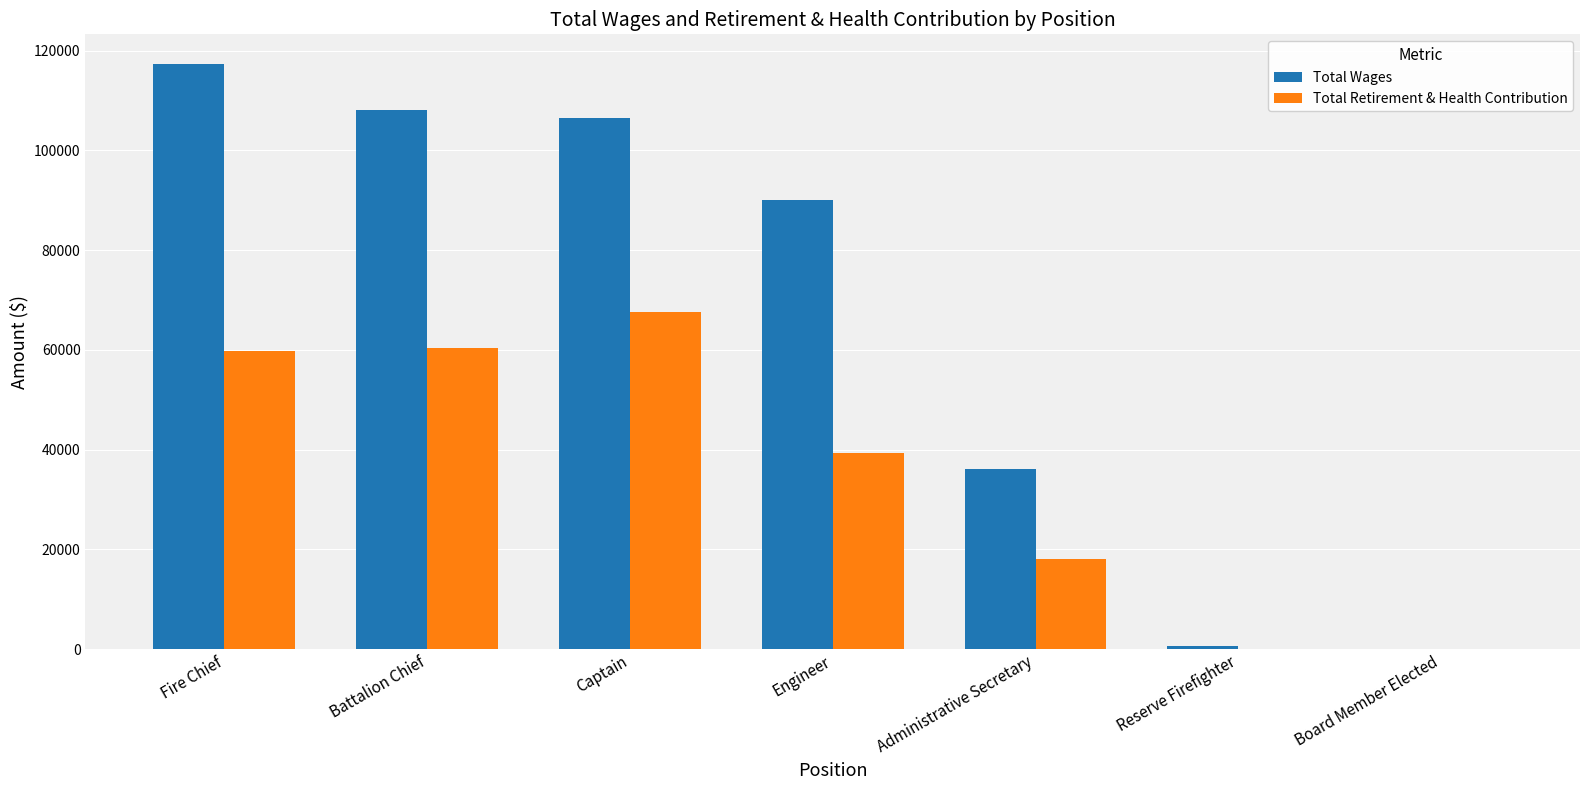

What is the sum of all Total Retirement & Health Contribution values?

245306